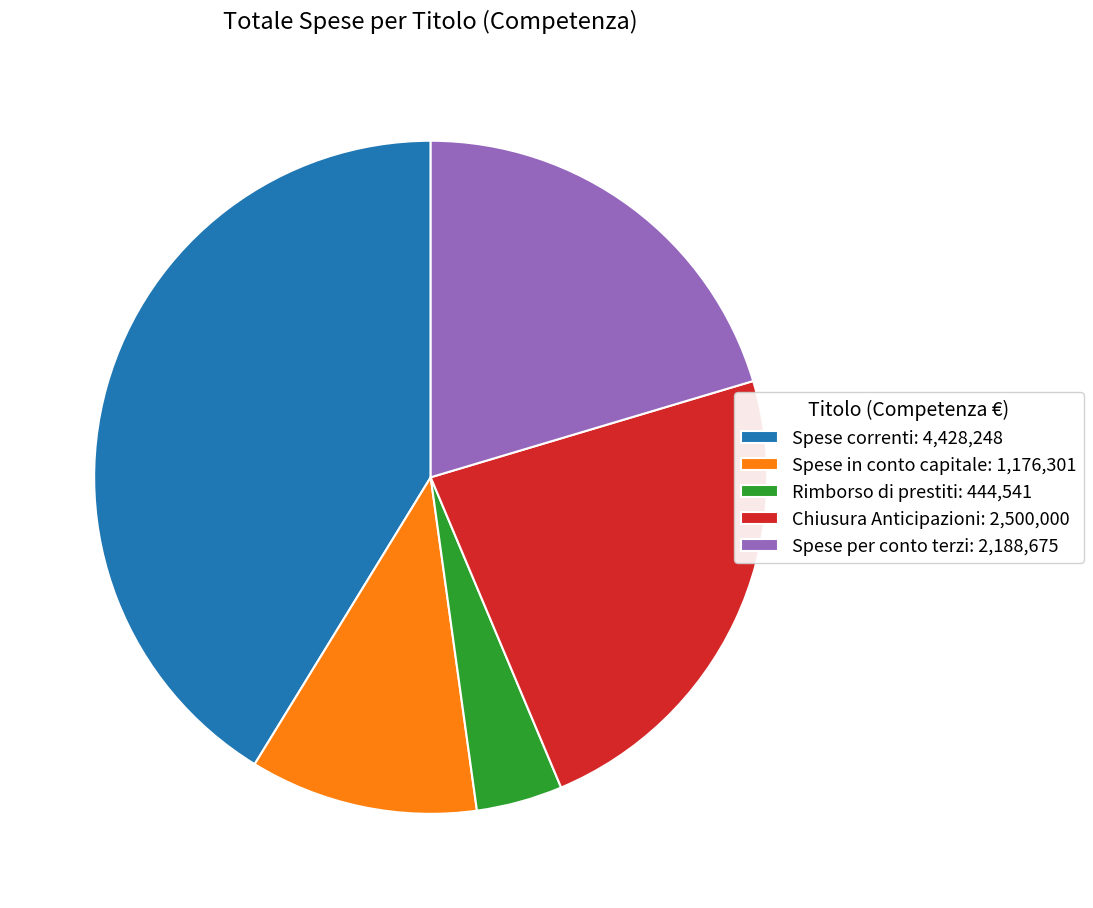

Which has a higher value, Spese correnti or Chiusura Anticipazioni?

Spese correnti